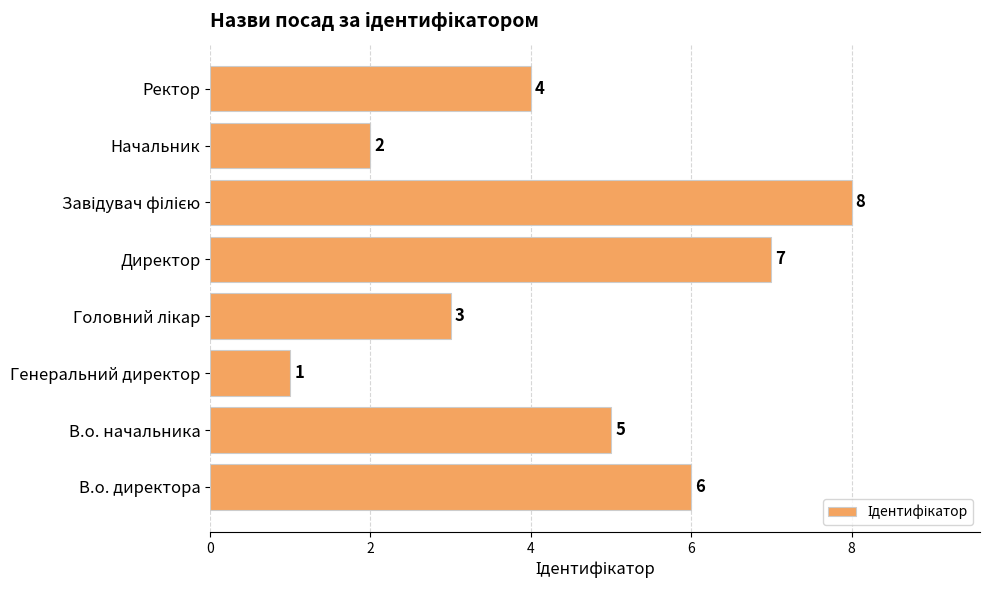

What is the difference between the maximum and minimum values?

7